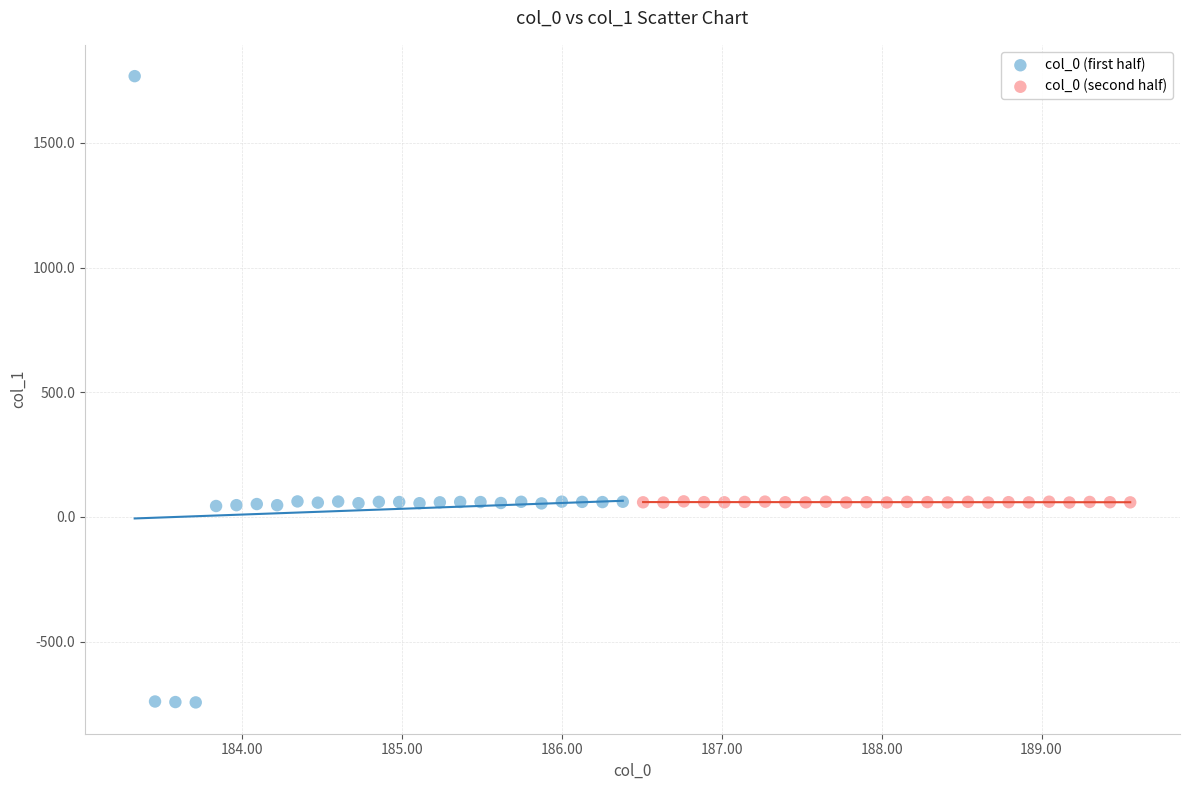

What are all the series names shown in the legend?

col_0 (first half), col_0 (second half)